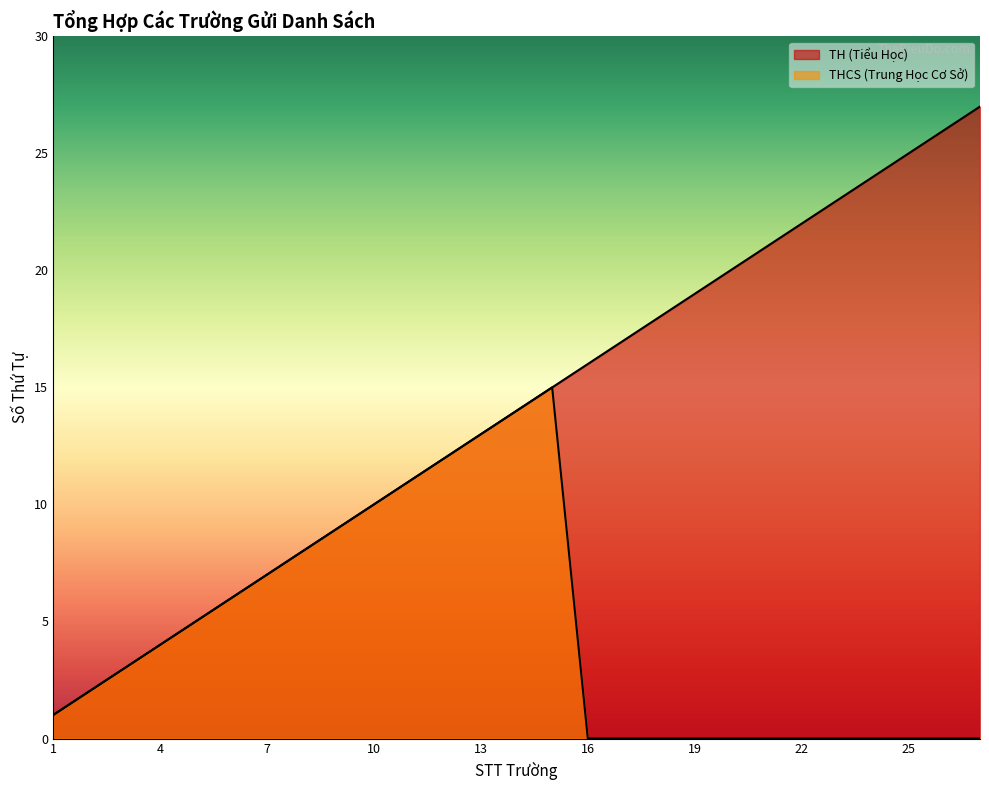

What is the difference between the maximum and minimum values in the TH (Tiểu Học) series?

26